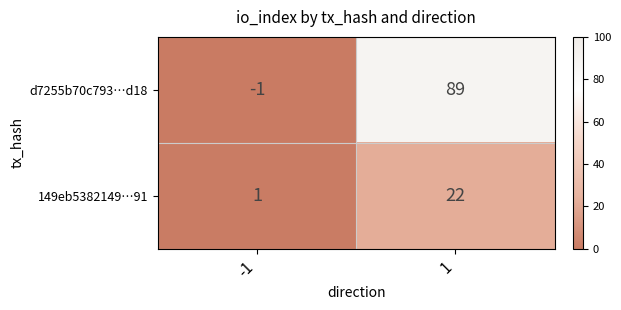

What is the spread (max minus min) of values at 1?

67